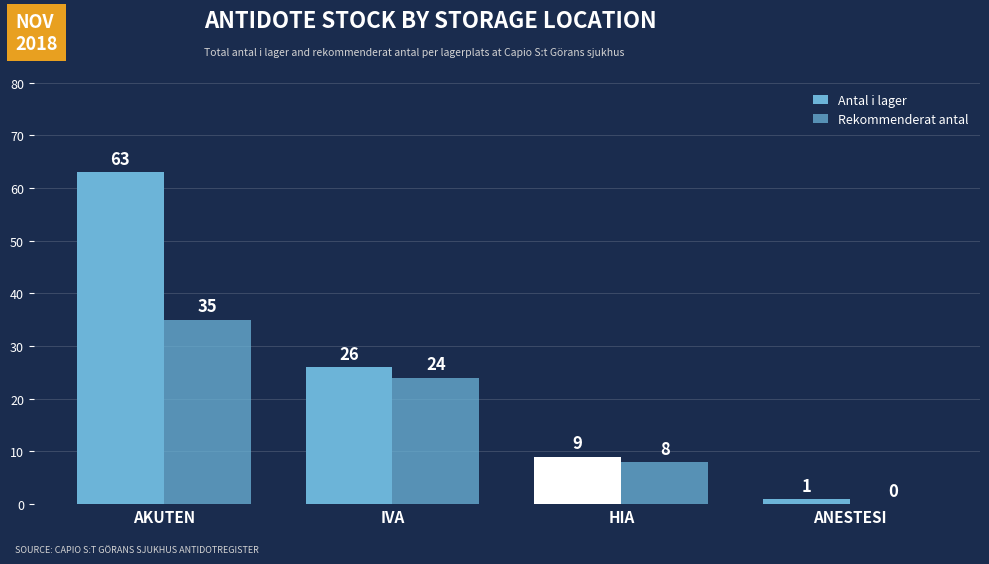

What is the label of the 1st bar from the left?

AKUTEN